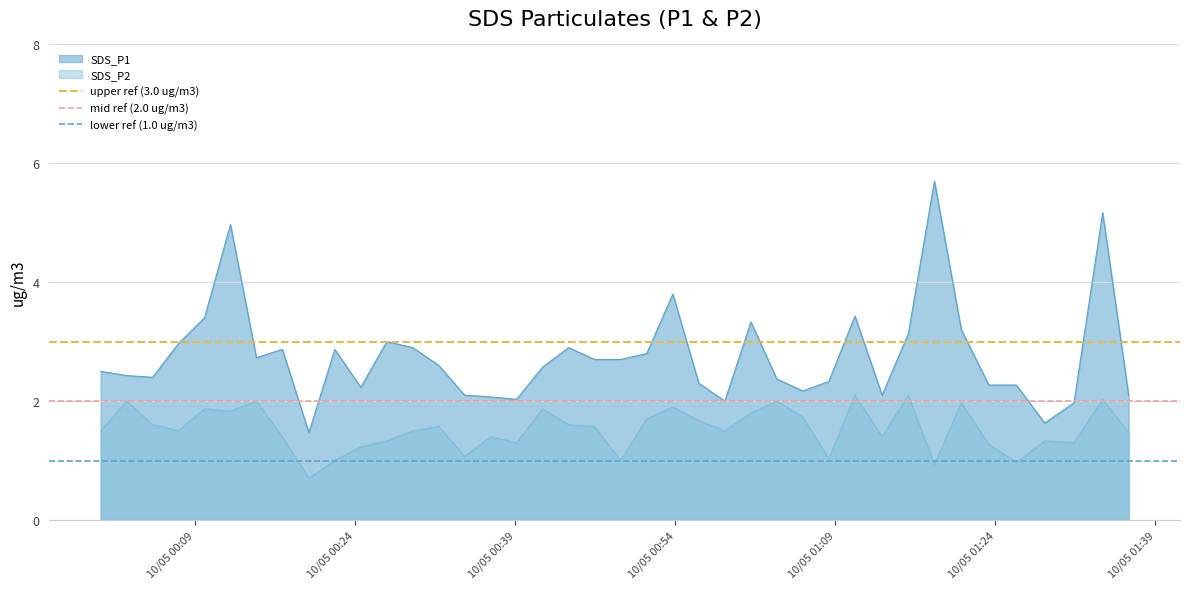

True or false: SDS_P2 and SDS_P1 intersect in this chart.

False